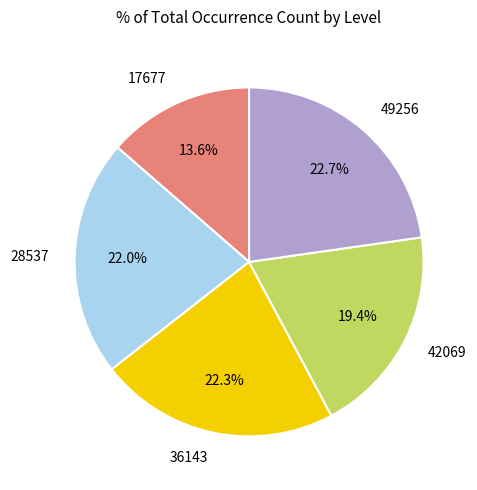

Which category has the smallest portion of the pie?

17677